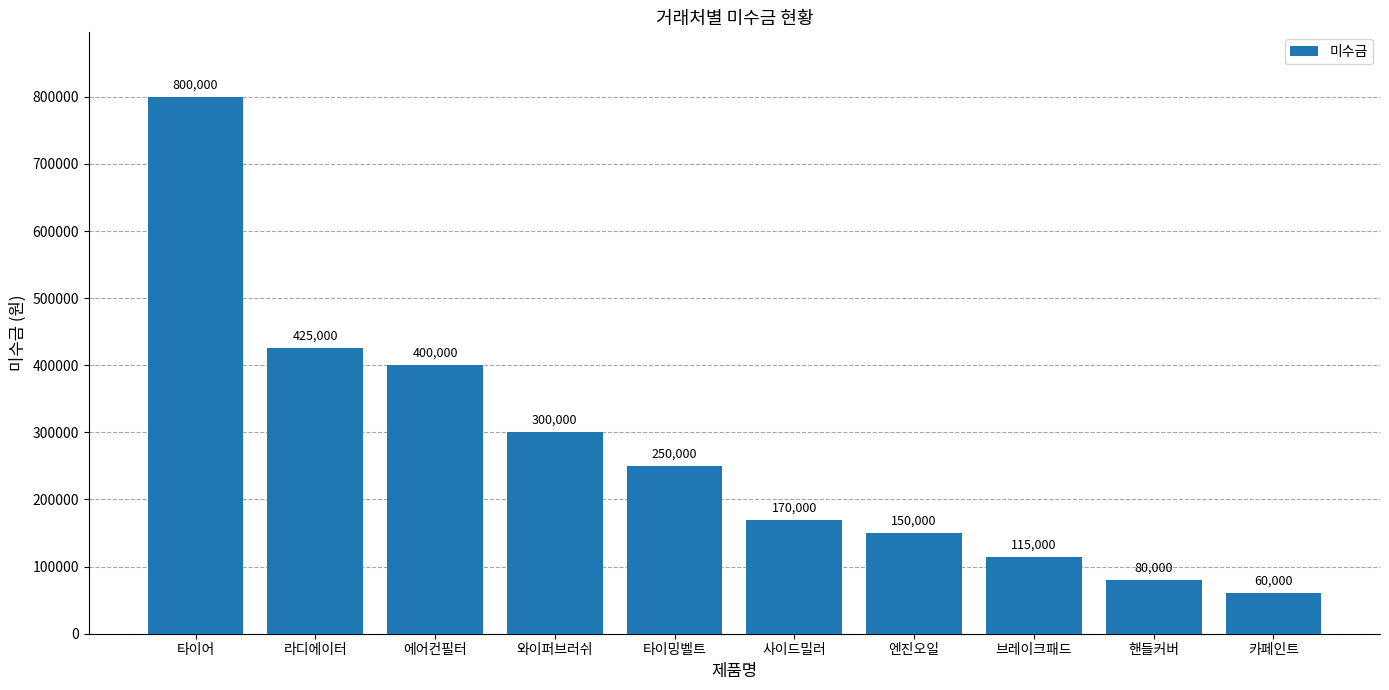

What is the maximum value shown in the chart?

800000